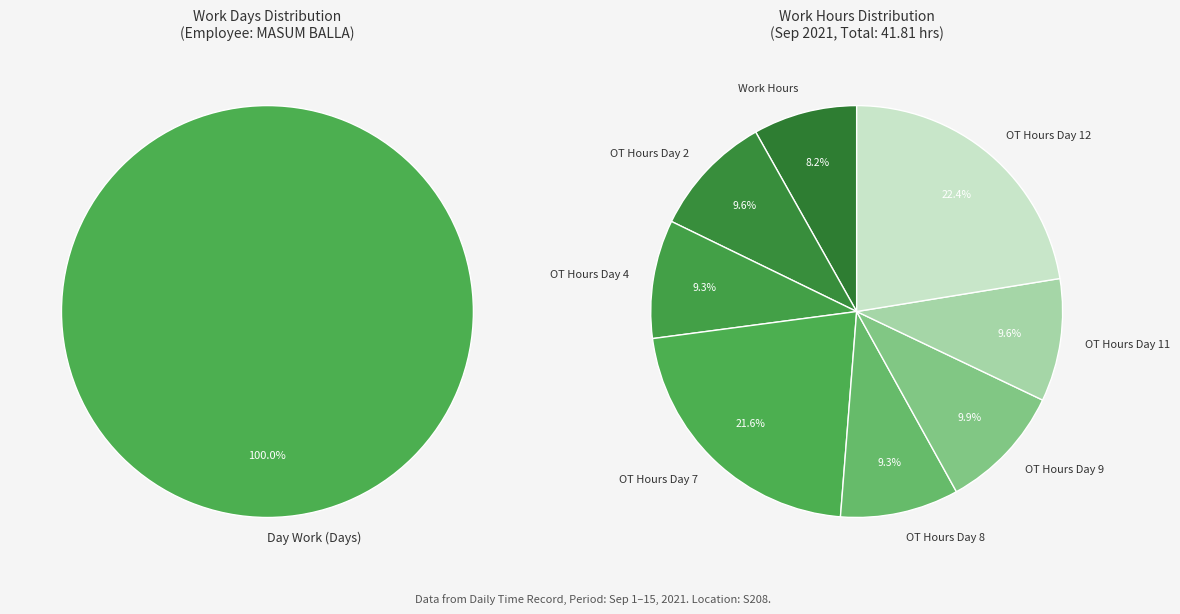

What percentage is NOT represented by Over Time 2.0?

100.0%